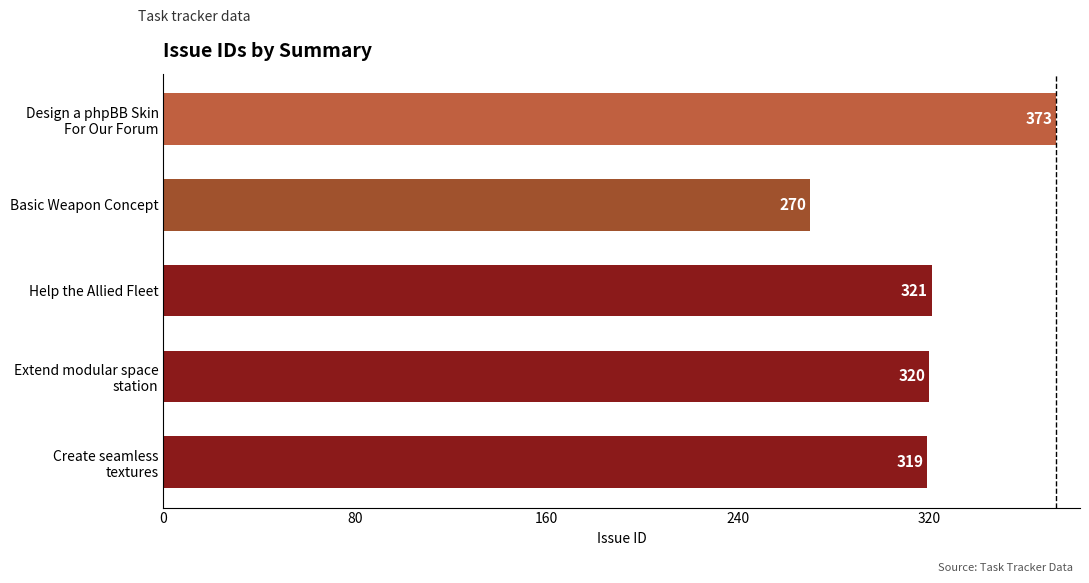

Are the bars grouped side by side (vs. stacked)?

No